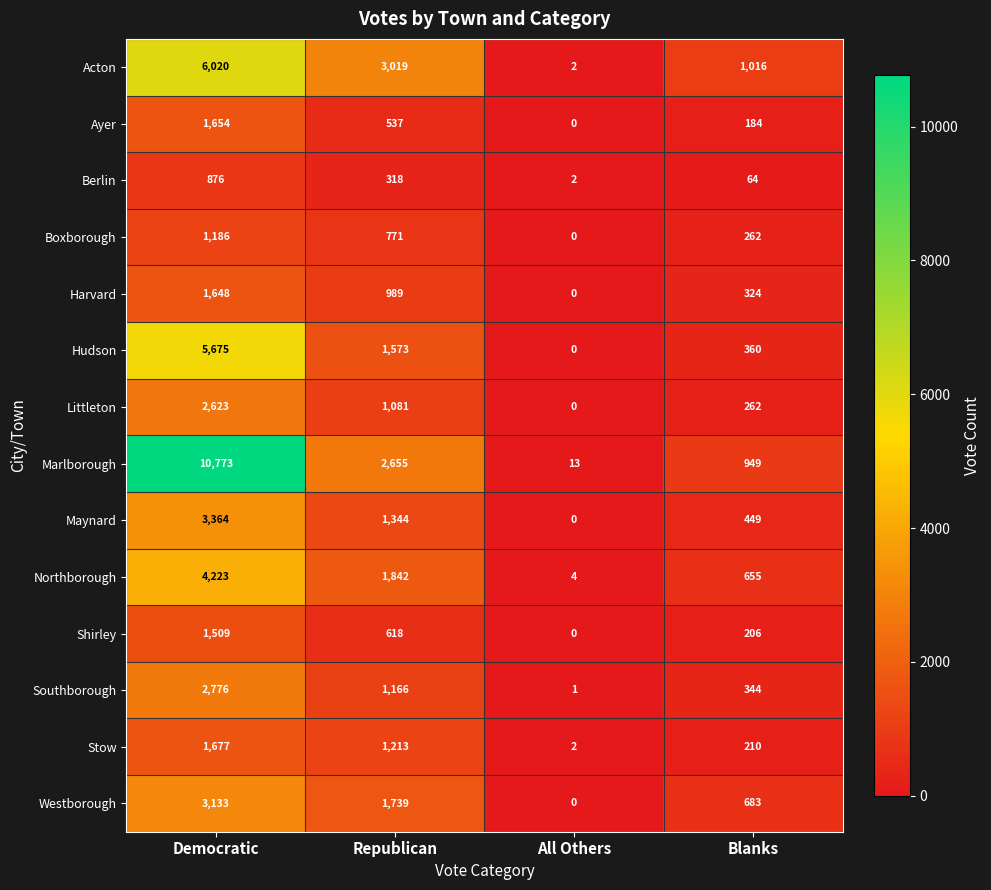

Which series has the widest spread of values?

Marlborough